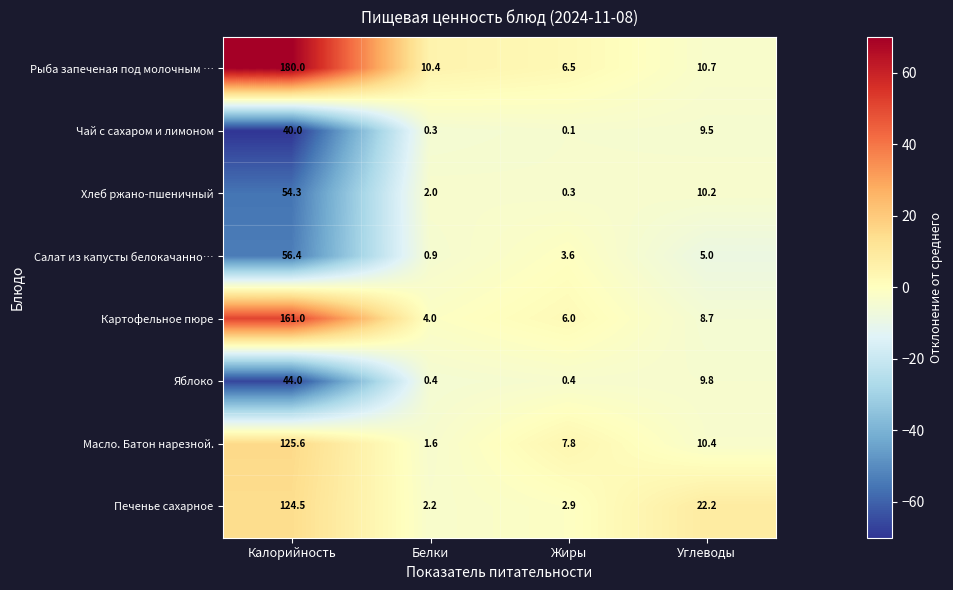

How many data points in Масло. Батон нарезной. are less than 10?

2